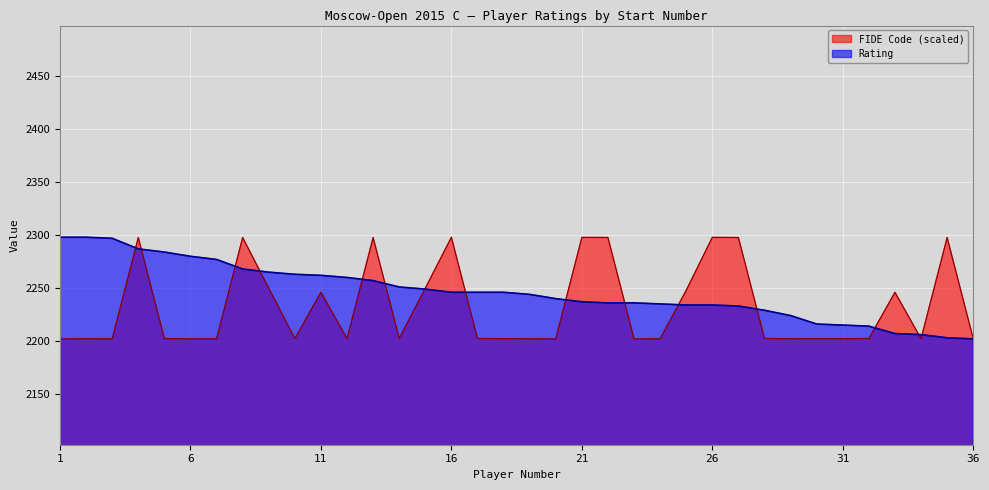

Reading right to left, what are all the values shown in this chart?

Rating: 2202.0	2203.0	2206.0	2207.0	2214.0	2215.0	2216.0	2224.0	2229.0	2233.0	2234.0	2234.0	2235.0	2236.0	2236.0	2237.0	2240.0	2244.0	2246.0	2246.0	2246.0	2249.0	2251.0	2257.0	2260.0	2262.0	2263.0	2265.0	2268.0	2277.0	2280.0	2284.0	2287.0	2297.0	2298.0	2298.0
FIDE Code: 2202.2	2297.8	2202.2	2246.0	2202.3	2202.2	2202.2	2202.1	2202.4	2297.7	2297.9	2247.9	2202.2	2202.0	2297.8	2297.9	2202.1	2202.1	2202.2	2202.4	2298.0	2249.9	2202.4	2297.8	2202.2	2246.0	2202.3	2249.9	2297.8	2202.1	2202.1	2202.3	2297.8	2202.1	2202.2	2202.0